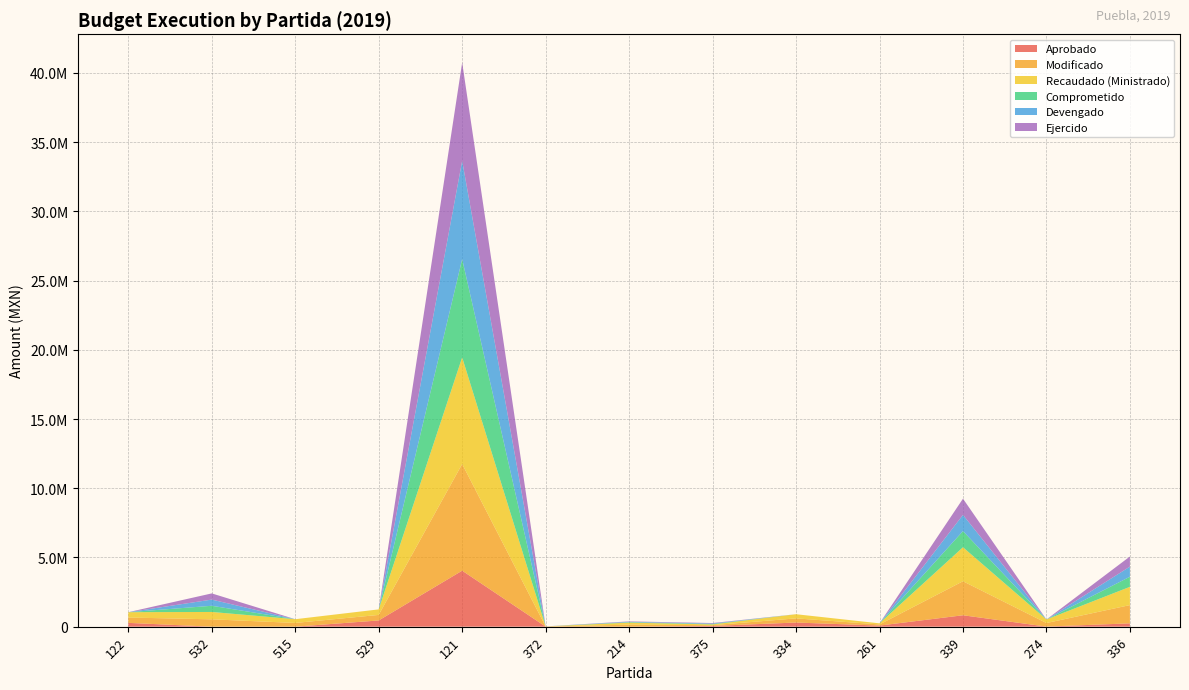

Reading right to left, what are all the values shown in this chart?

Aprobado: 241528.0	6250.0	824780.0	80000.0	300000.0	54000.0	0.0	5000.0	4045286.0	450000.0	0.0	0.0	275550.0
Modificado: 1318147.2	257163.4	2455271.0	80000.0	300000.0	54101.0	146750.0	7217.0	7702976.0	399600.0	270000.0	531500.0	385770.0
Recaudado (Ministrado): 1318147.2	257163.4	2455271.0	80000.0	300000.0	54101.0	146750.0	7217.0	7702976.0	399600.0	270000.0	531500.0	385770.0
Comprometido: 730464.4	0.0	1170315.0	0.0	0.0	33937.1	29997.6	567.0	7099639.1	0.0	0.0	446924.8	0.0
Devengado: 730464.4	0.0	1170315.0	0.0	0.0	33937.1	29997.6	567.0	7099639.1	0.0	0.0	446924.8	0.0
Ejercido: 730464.4	0.0	1170315.0	0.0	0.0	33937.1	29997.6	567.0	7099639.1	0.0	0.0	446924.8	0.0